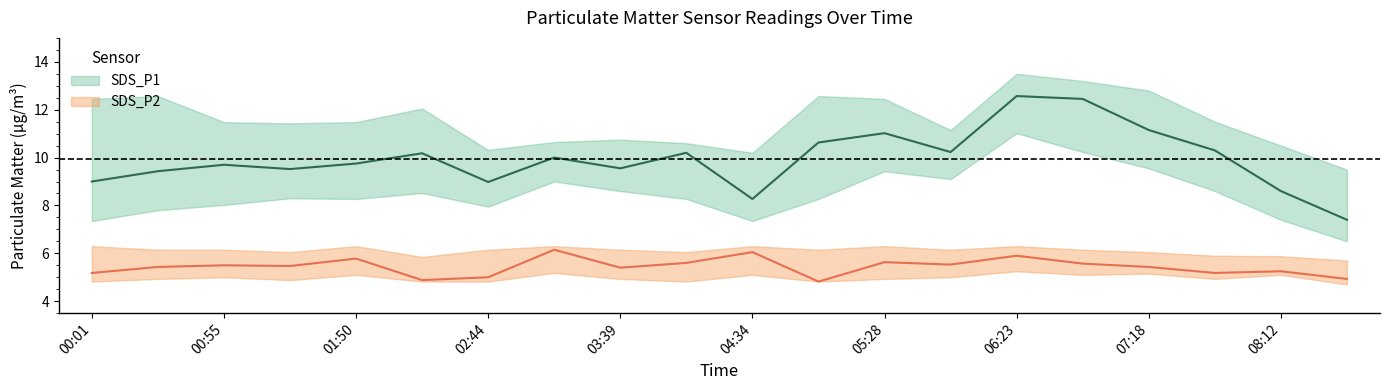

What is the value of the SDS_P1_lower point at the 5th from the left?

8.3